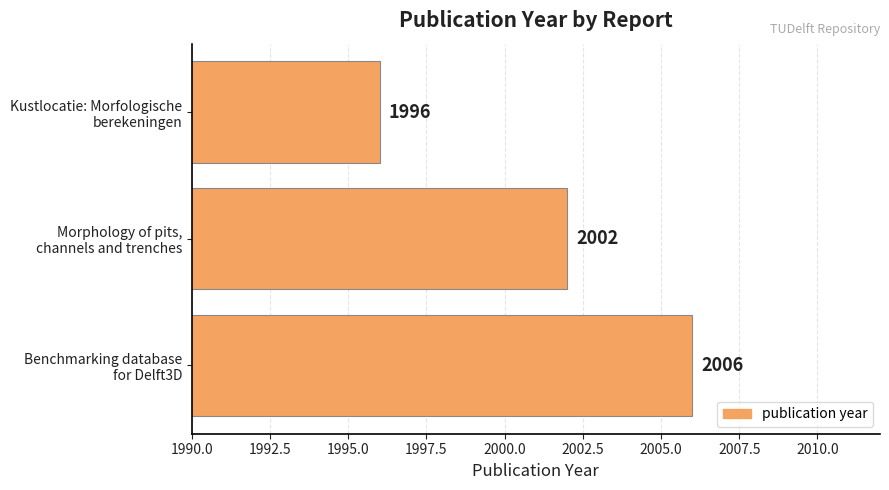

How many data points are less than 2002?

1